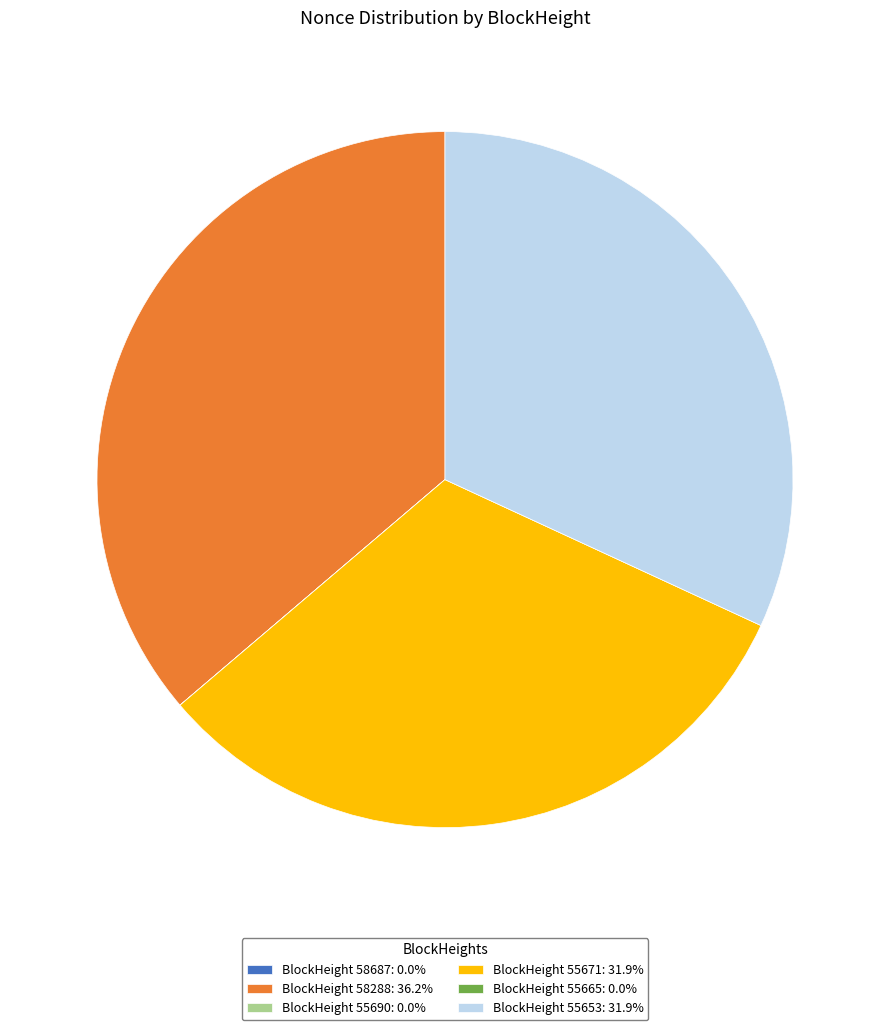

Do BlockHeight 55653: 31.9% and BlockHeight 55671: 31.9% together represent more than half of the pie?

Yes